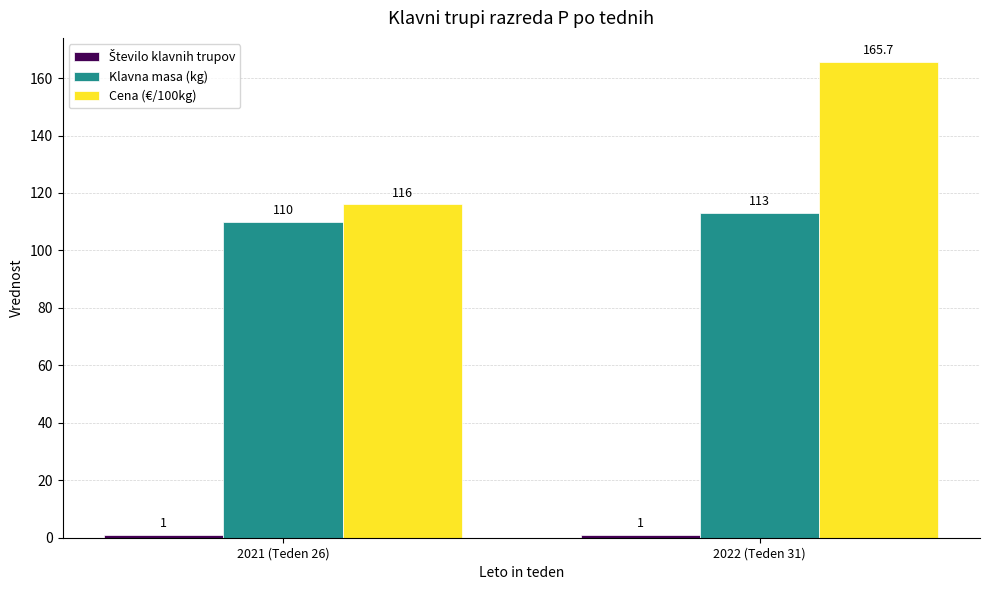

Is it true that Klavna masa (kg) equals 186.3 at 2021 (Teden 26)?

False